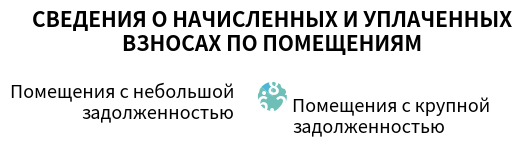

Does any single category account for the majority?

Yes